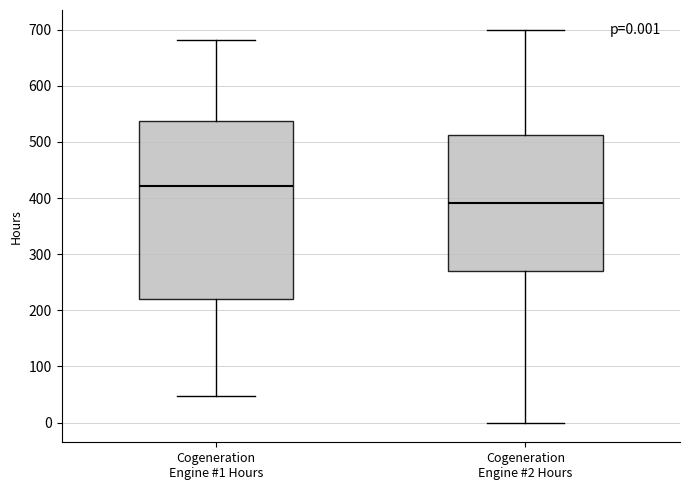

Which box is the tallest, from its lower edge to its upper edge?

Cogeneration Engine #1 Hours